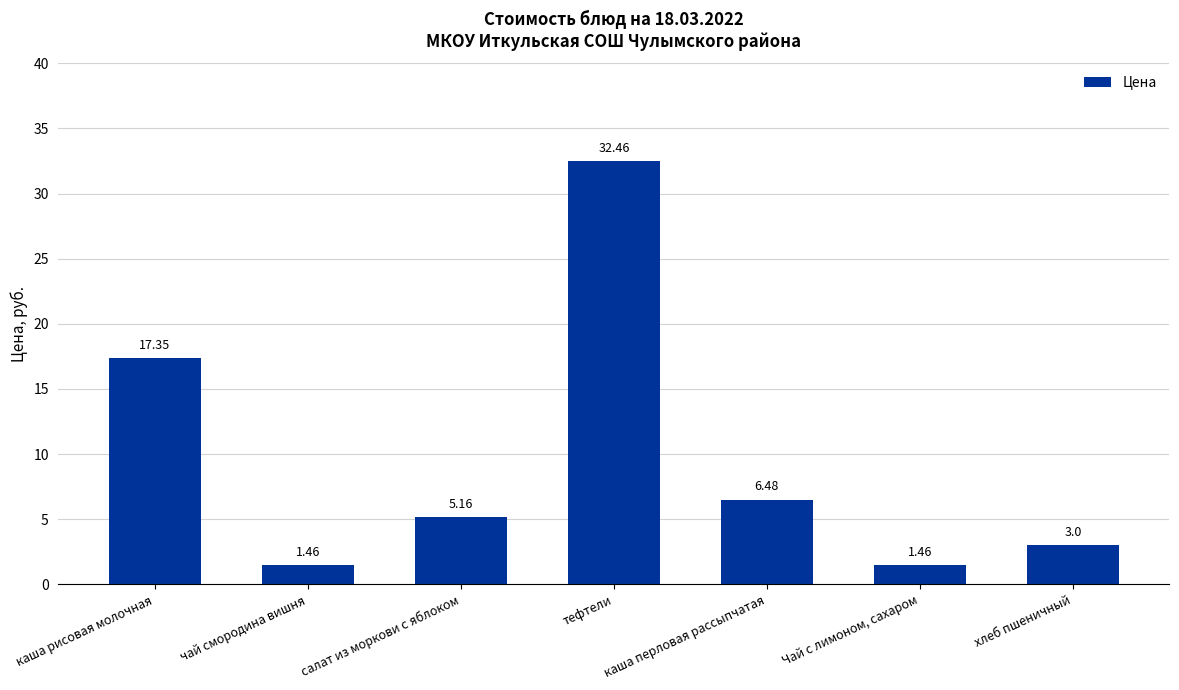

At which label is the value closest to 16?

каша рисовая молочная